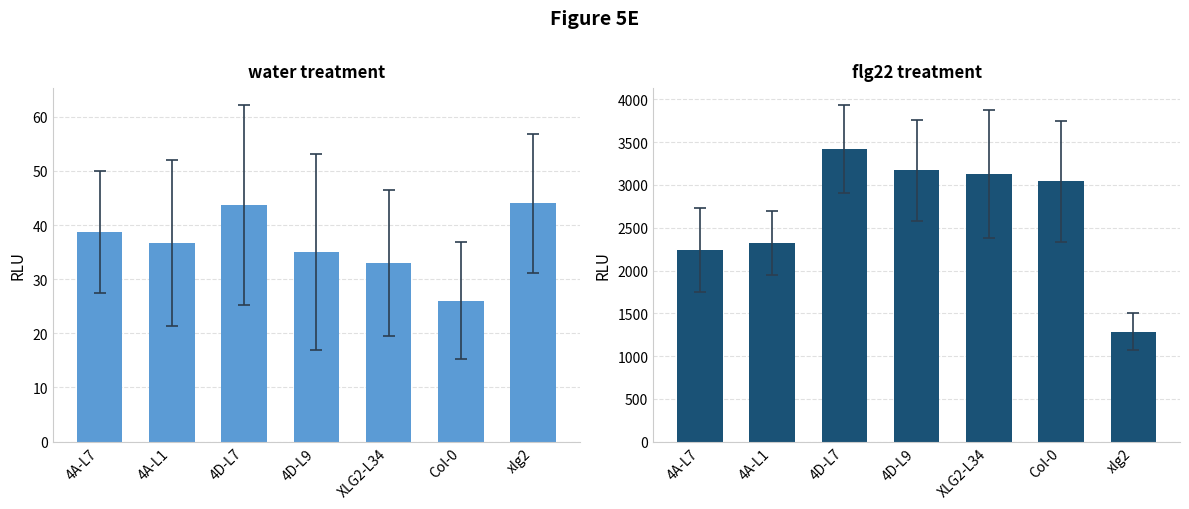

Are the bars horizontal?

No